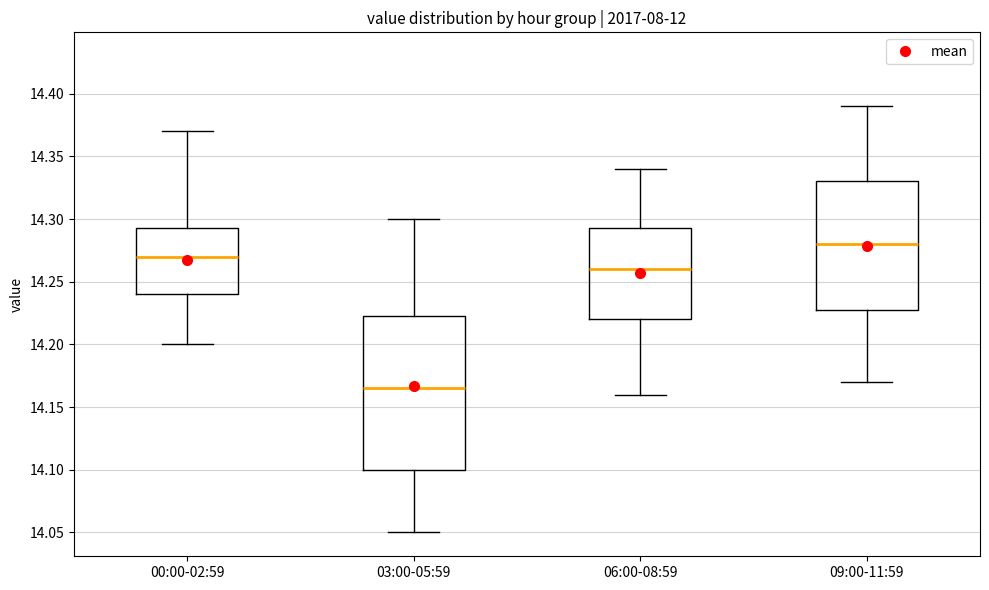

Reading left to right, read every box against the y-axis: the position of its median line, the range the box covers, and the ends of its whiskers. The values are not printed on the chart, so give them approximately, as read against the axis.

00:00-02:59: median 14.270, box 14.240 to 14.295, whiskers 14.200 to 14.370
03:00-05:59: median 14.165, box 14.100 to 14.225, whiskers 14.050 to 14.300
06:00-08:59: median 14.260, box 14.220 to 14.295, whiskers 14.160 to 14.340
09:00-11:59: median 14.280, box 14.230 to 14.330, whiskers 14.170 to 14.390